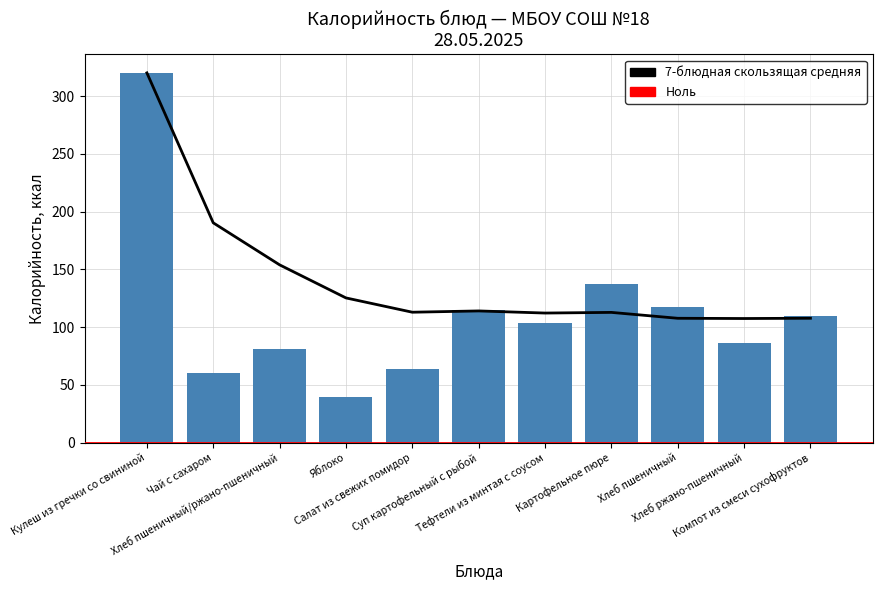

What position from the right is Хлеб пшеничный/ржано-пшеничный?

9